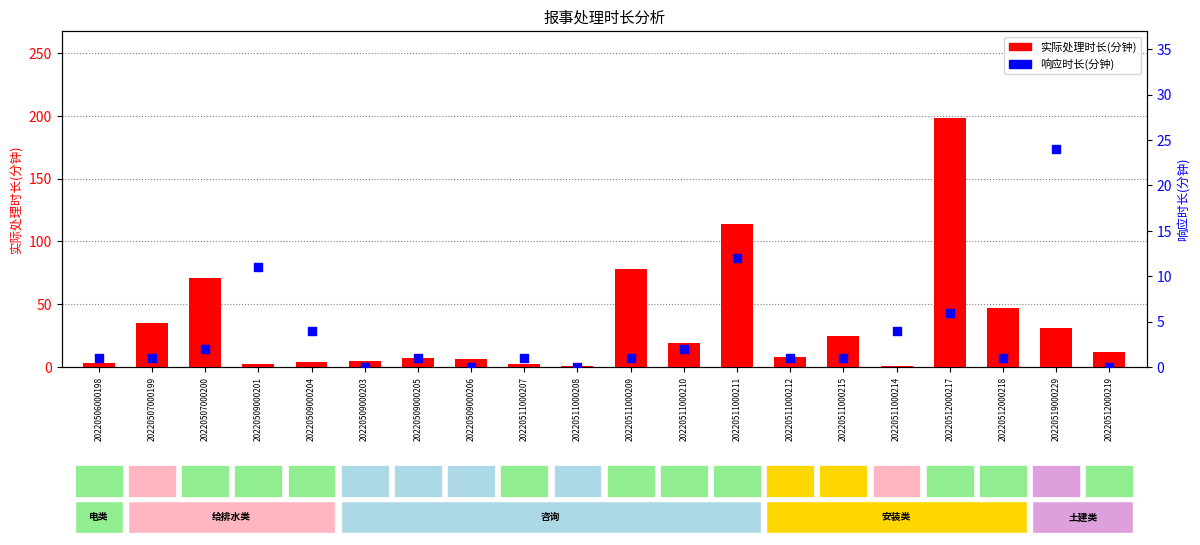

At how many categories does at least one series exceed 95?

2